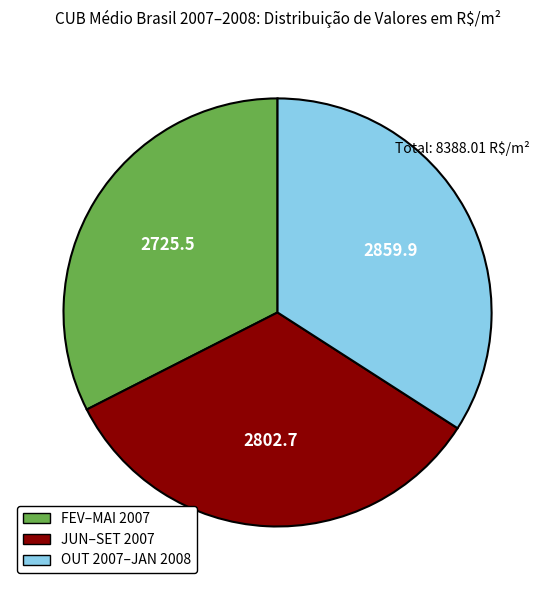

Approximately how many times larger is the value at OUT 2007–JAN 2008 compared to FEV–MAI 2007?

1.0